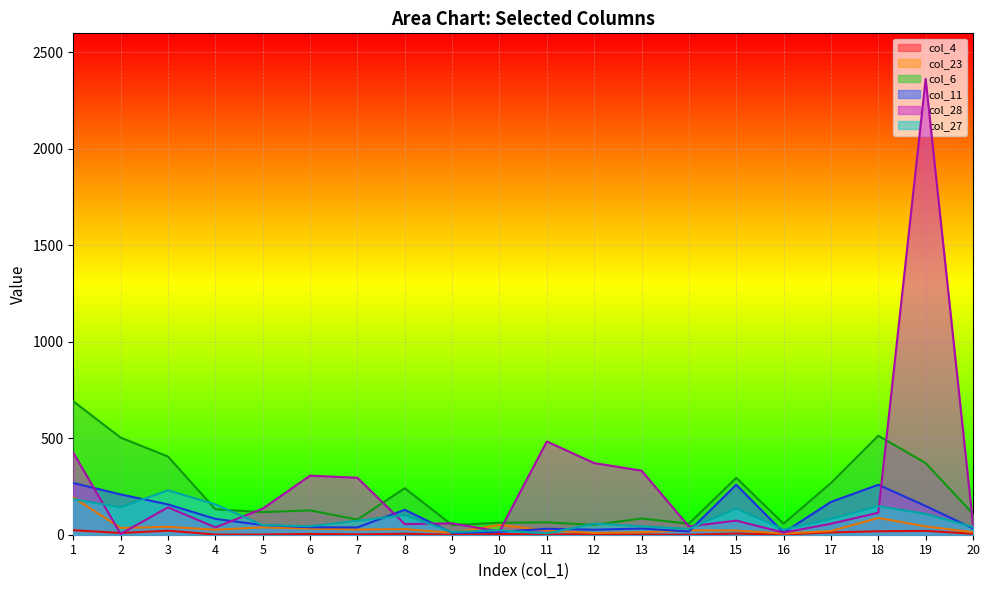

What is the difference between the col_6 values at 19 and 17?

103.0